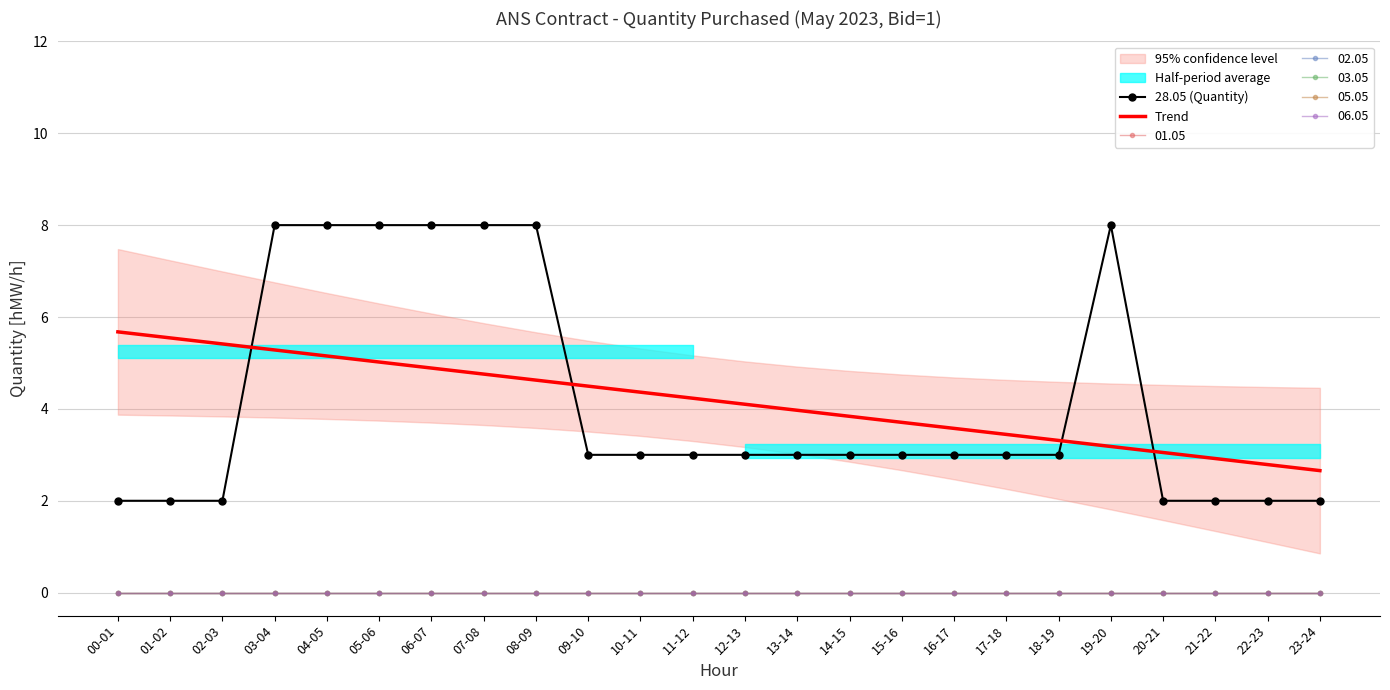

Which has a higher value, 10-11 or 03-04?

03-04